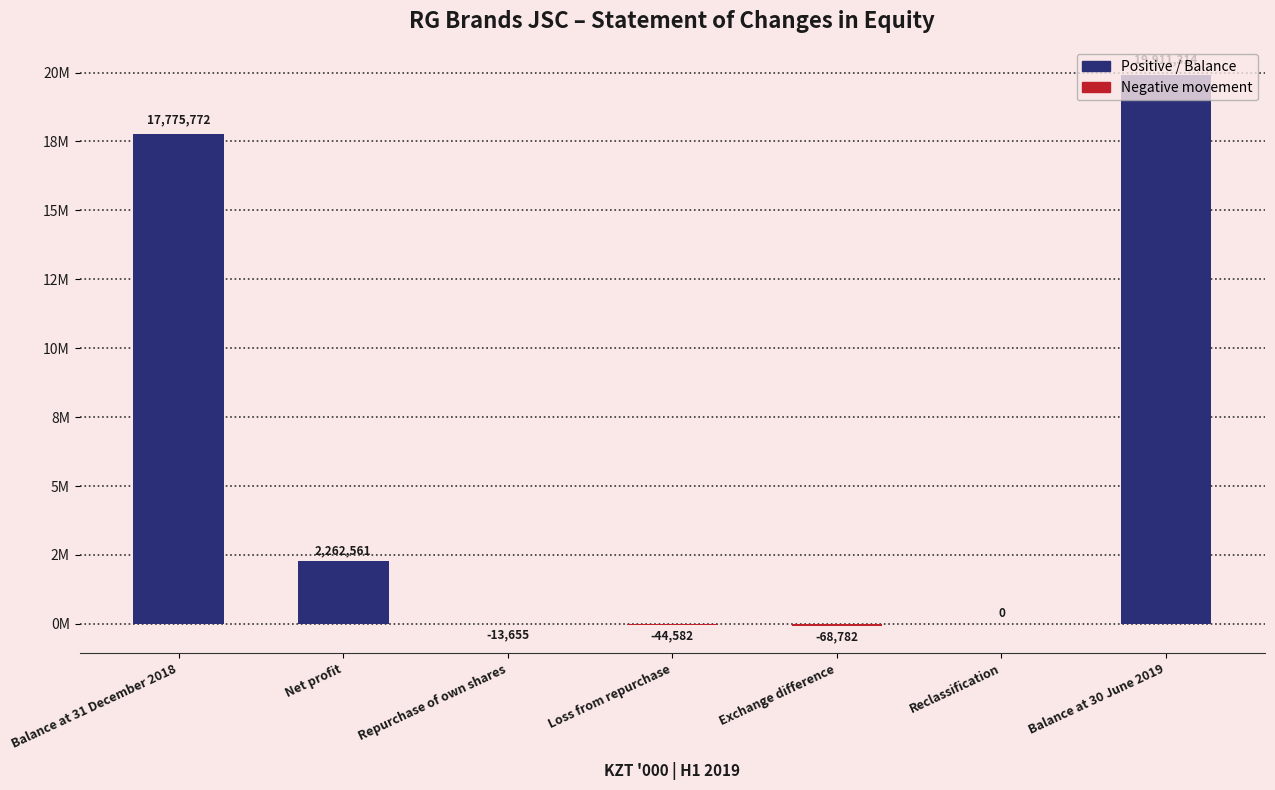

Rank the categories by value from highest to lowest.

Balance at 30 June 2019, Balance at 31 December 2018, Net profit, Reclassification, Repurchase of own shares, Loss from repurchase, Exchange difference